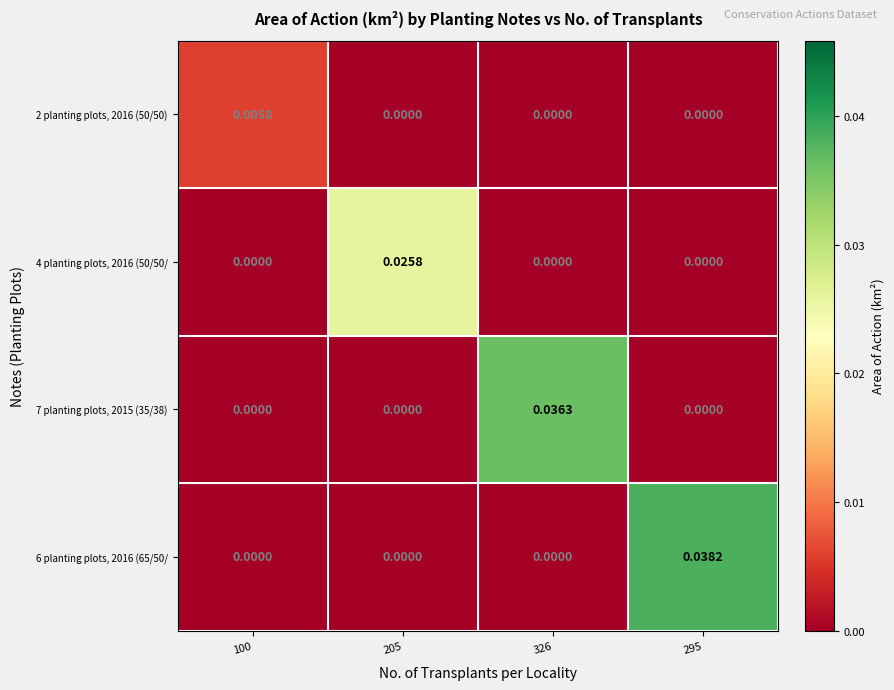

At how many categories does at least one series exceed 0?

4